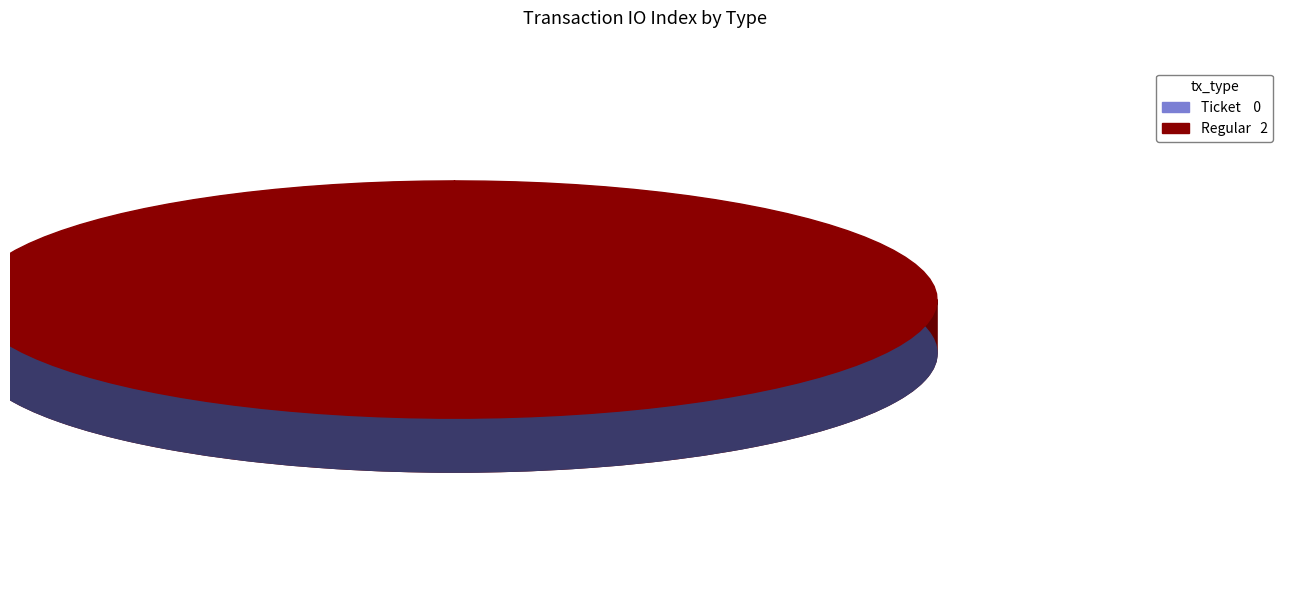

To the nearest percent, what is the combined percentage of Ticket and Regular?

100%